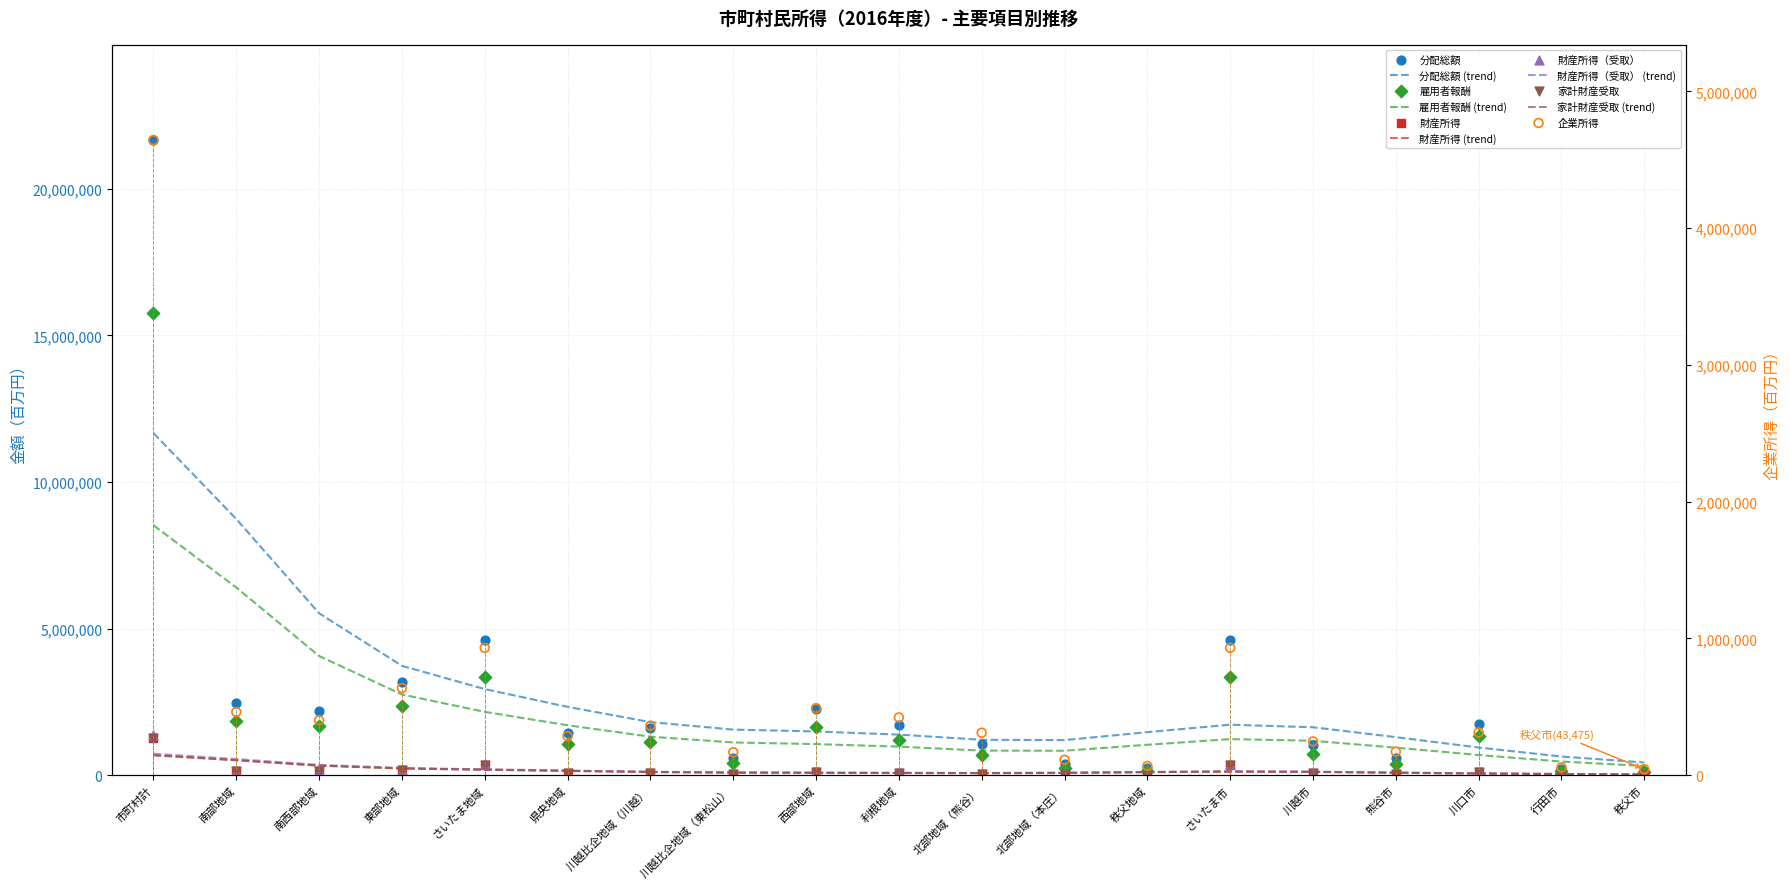

At how many categories does at least one series exceed 3501622?

3